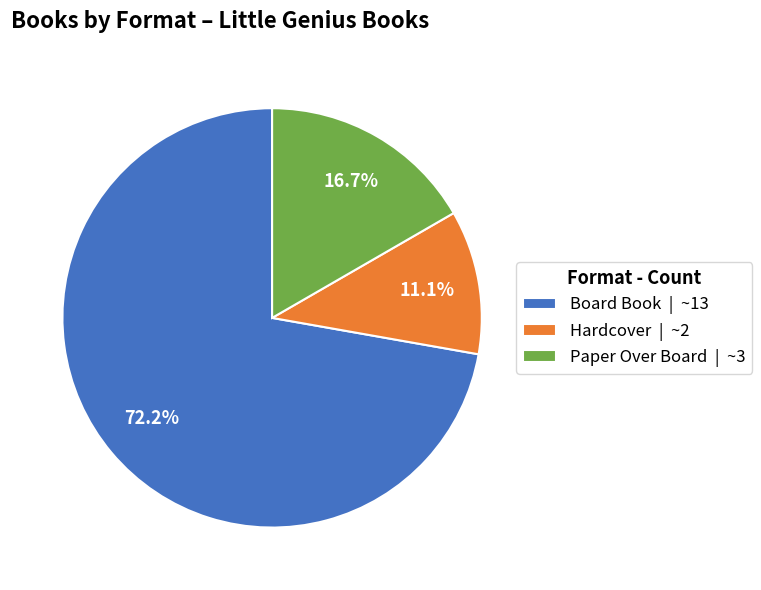

What portion of the pie excludes Hardcover?

88.9%